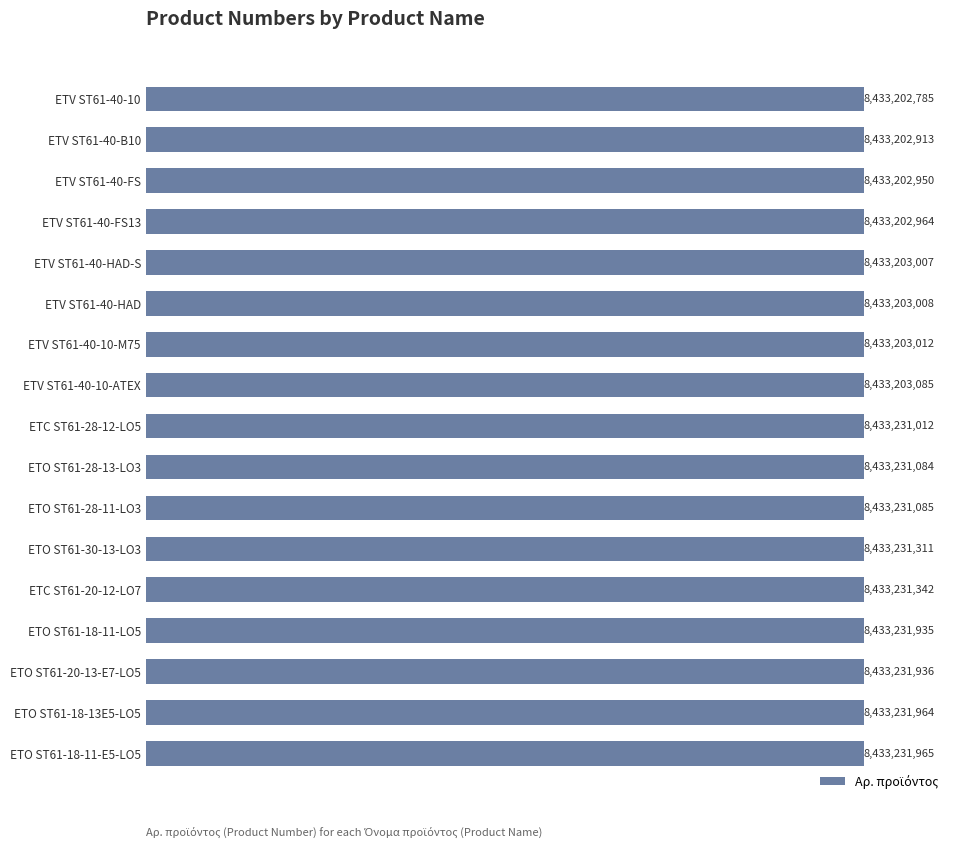

Does the chart contain any negative values?

No